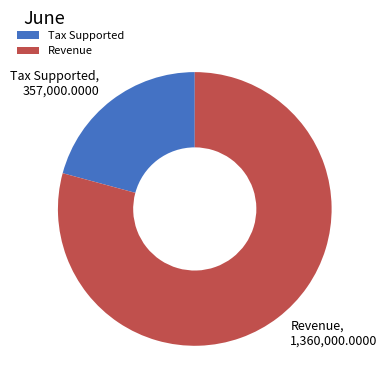

Do Tax Supported and Revenue together represent more than half of the pie?

Yes